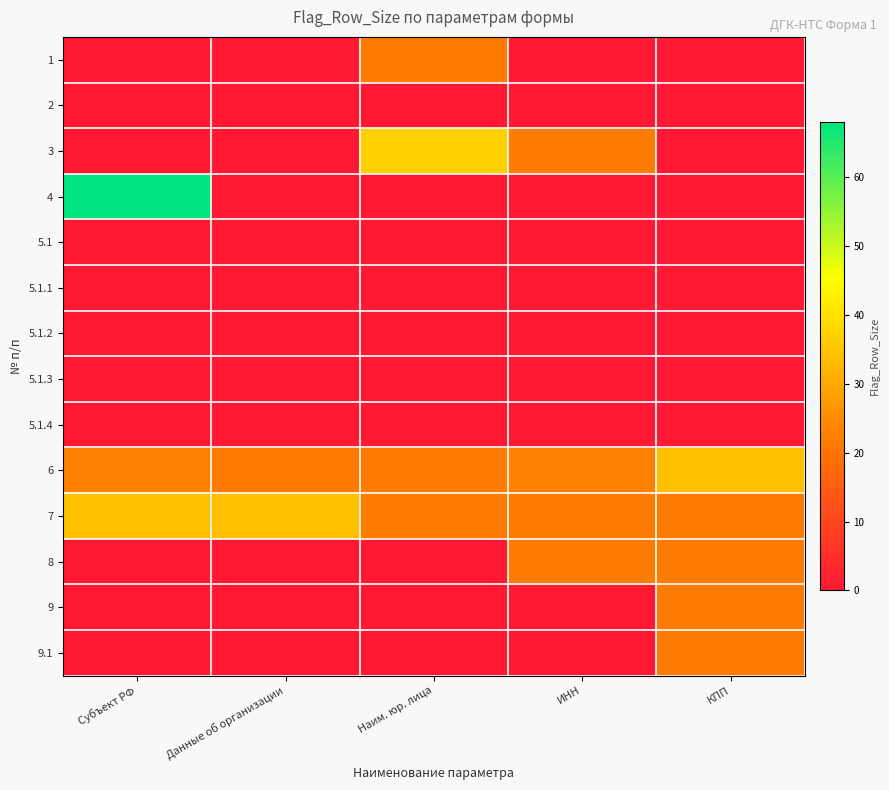

What is the difference between the highest and lowest values at Субъект РФ?

68